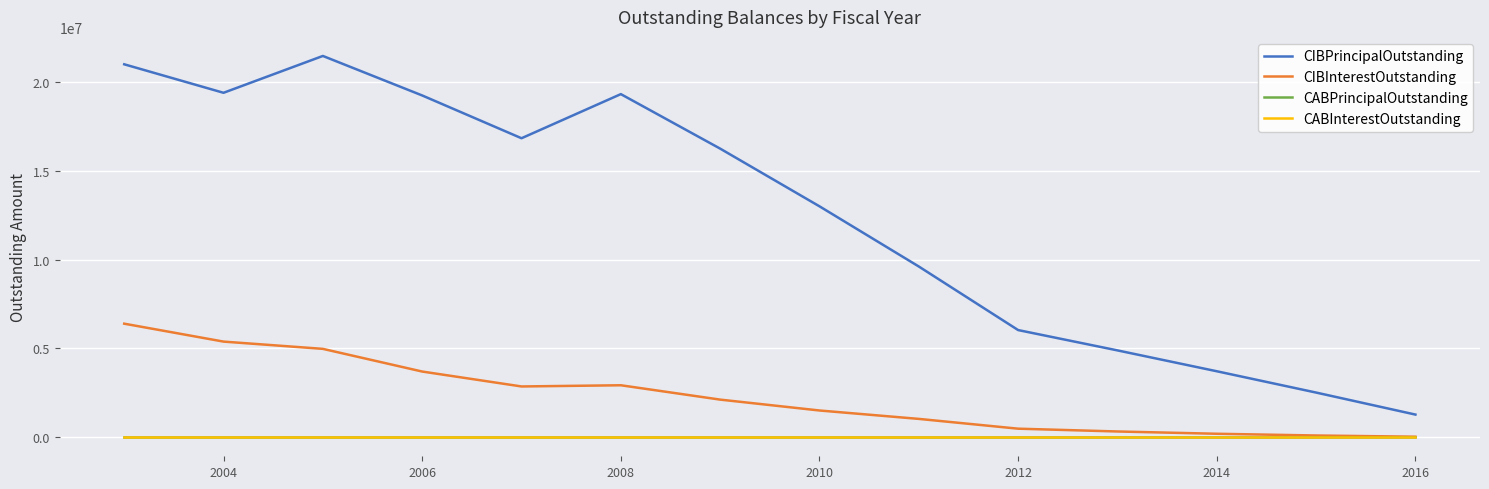

Does the chart display data point markers on the line(s)?

No